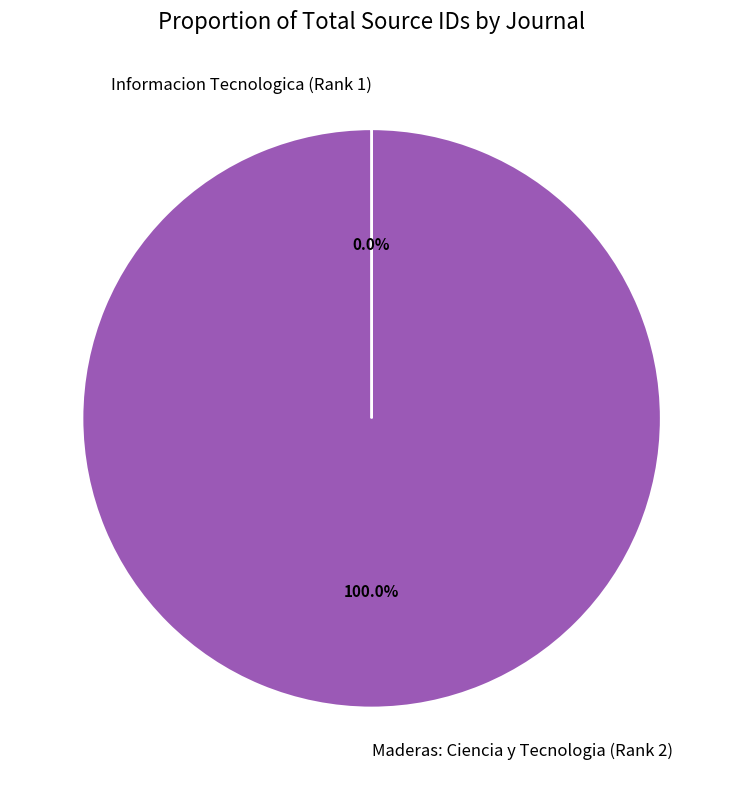

Does Maderas: Ciencia y Tecnologia (Rank 2) represent more than half of the total?

Yes